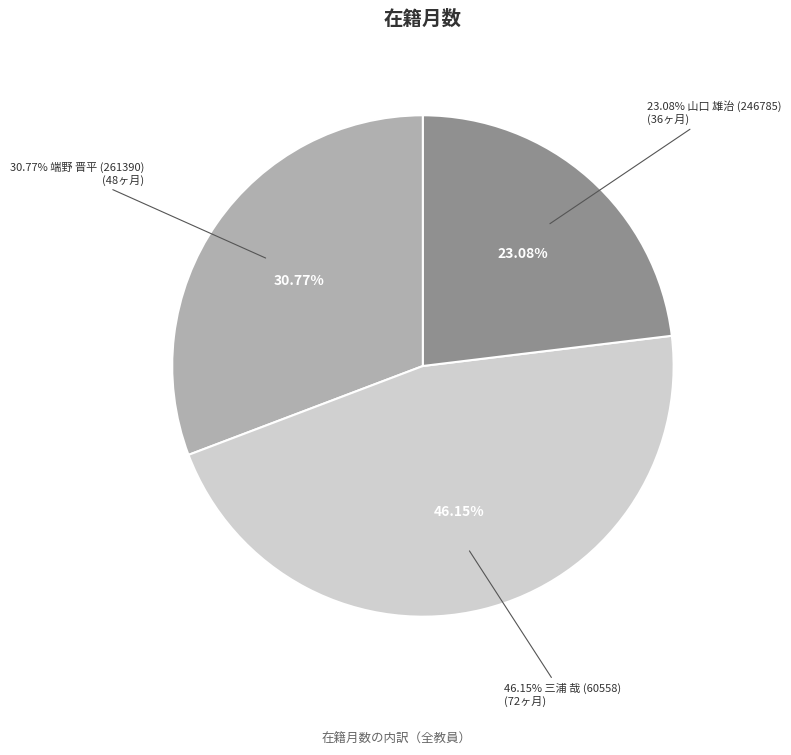

To the nearest percent, what is the average slice percentage?

33%